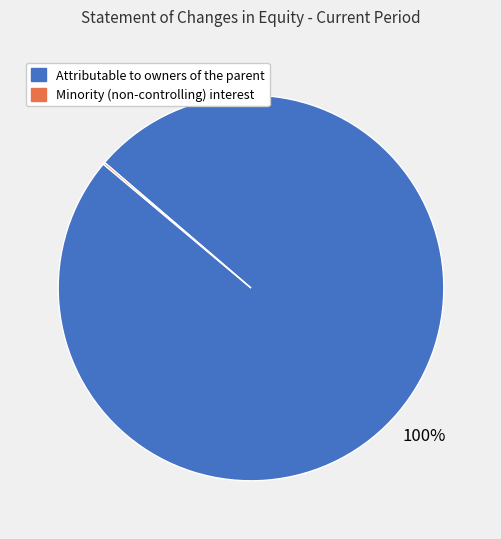

What percentage is the Attributable to owners of the parent slice, to the nearest percent?

100%